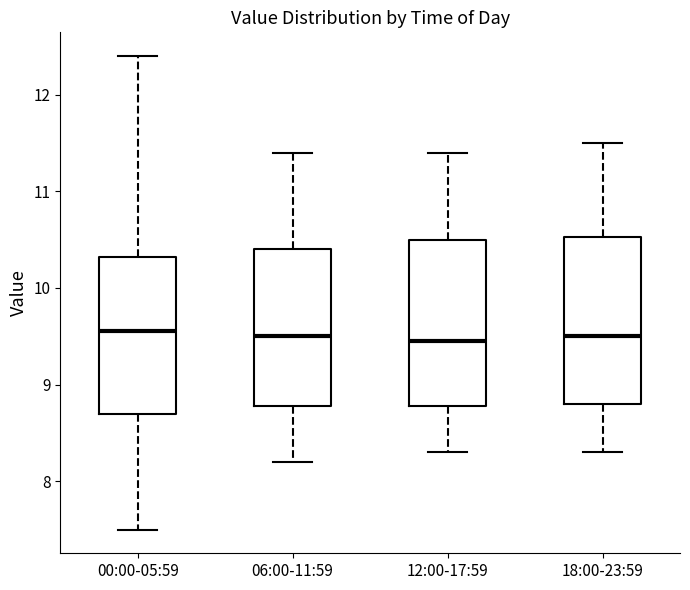

Where does the upper whisker of the box for 06:00-11:59 end on the y-axis? The values are not printed on the chart, so give them approximately, as read against the axis.

11.4